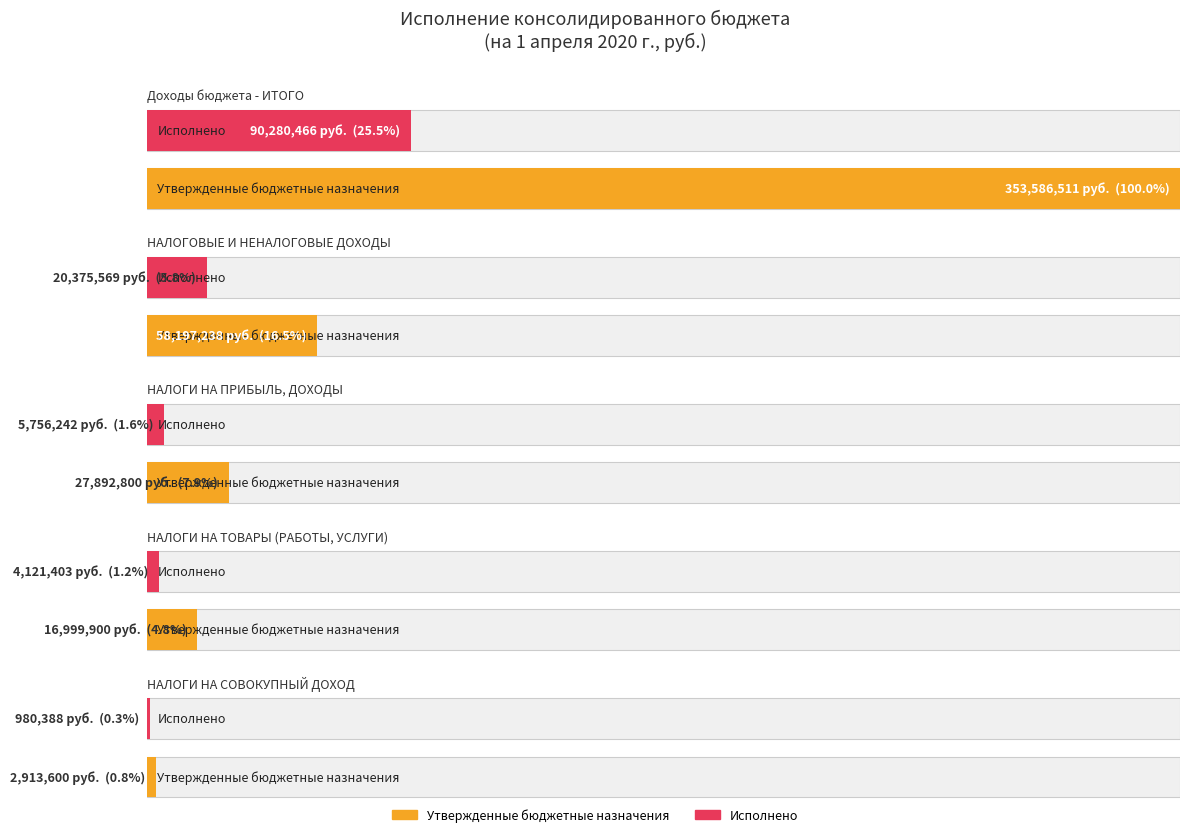

What is the average value of the Утвержденные бюджетные назначения series?

91918009.7